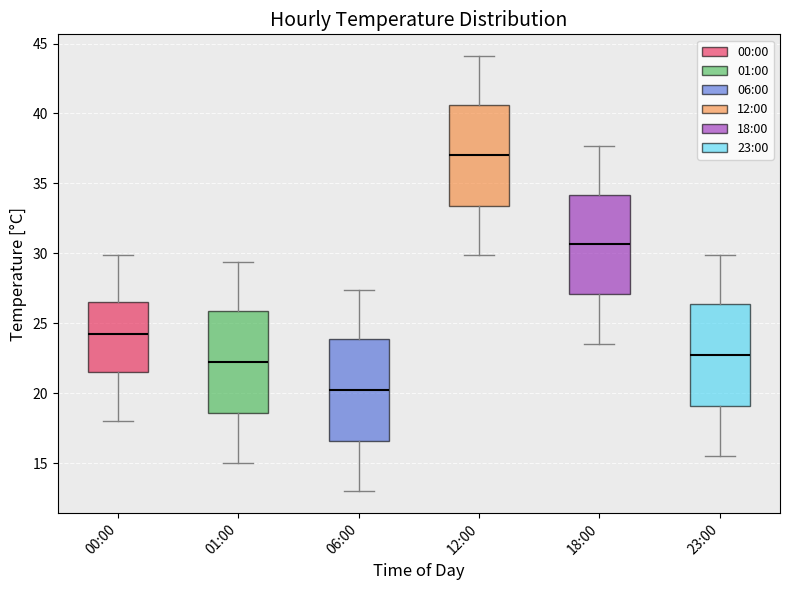

Reading left to right, read every box against the y-axis: the position of its median line, the range the box covers, and the ends of its whiskers. The values are not printed on the chart, so give them approximately, as read against the axis.

00:00: median 24.5, box 21.5 to 26.5, whiskers 18.0 to 30.0
01:00: median 22.5, box 18.5 to 26.0, whiskers 15.0 to 29.5
06:00: median 20.5, box 16.5 to 24.0, whiskers 13.0 to 27.5
12:00: median 37.0, box 33.5 to 40.5, whiskers 30.0 to 44.0
18:00: median 30.5, box 27.0 to 34.0, whiskers 23.5 to 37.5
23:00: median 23.0, box 19.0 to 26.5, whiskers 15.5 to 30.0